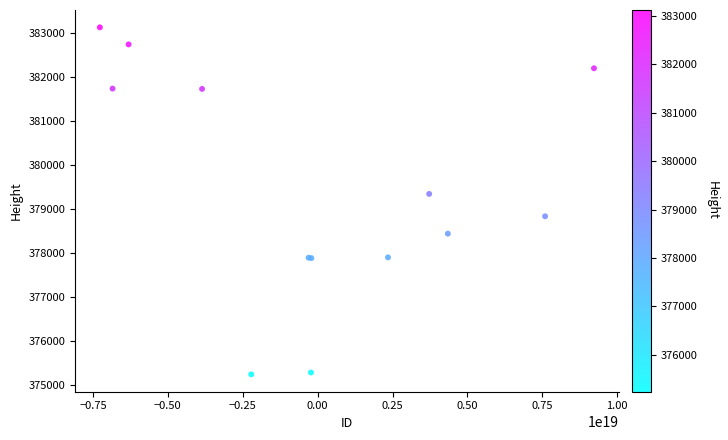

What Y value in the scatter plot is closest to 379179?

379337